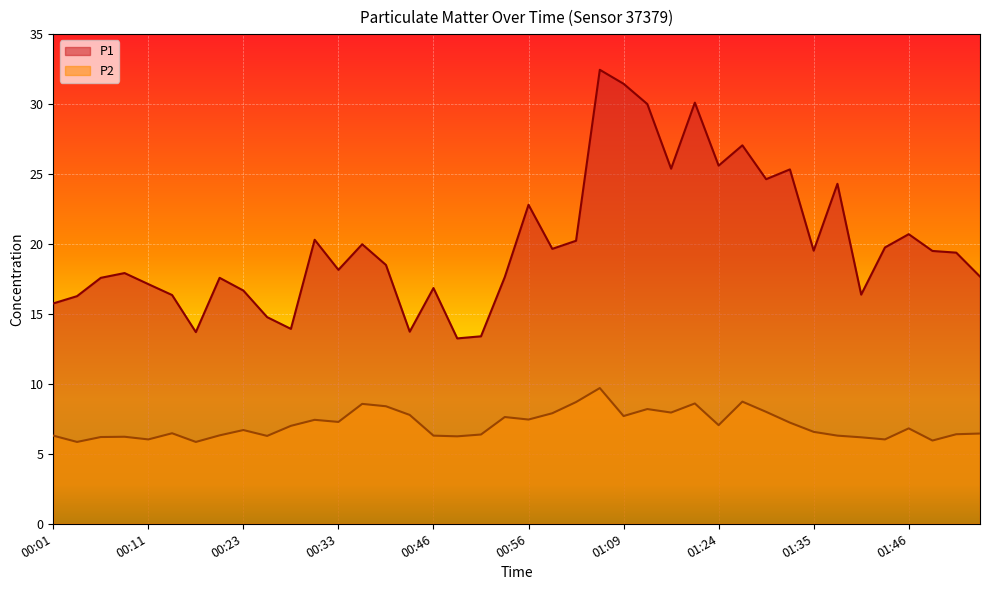

What is the maximum value shown in the chart?

32.5